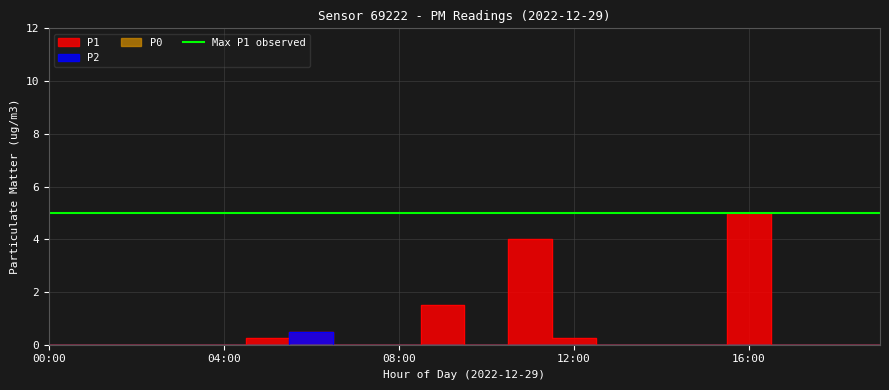

Is the value of P1 at 03:00 greater than the value of P2 at 02:00?

No